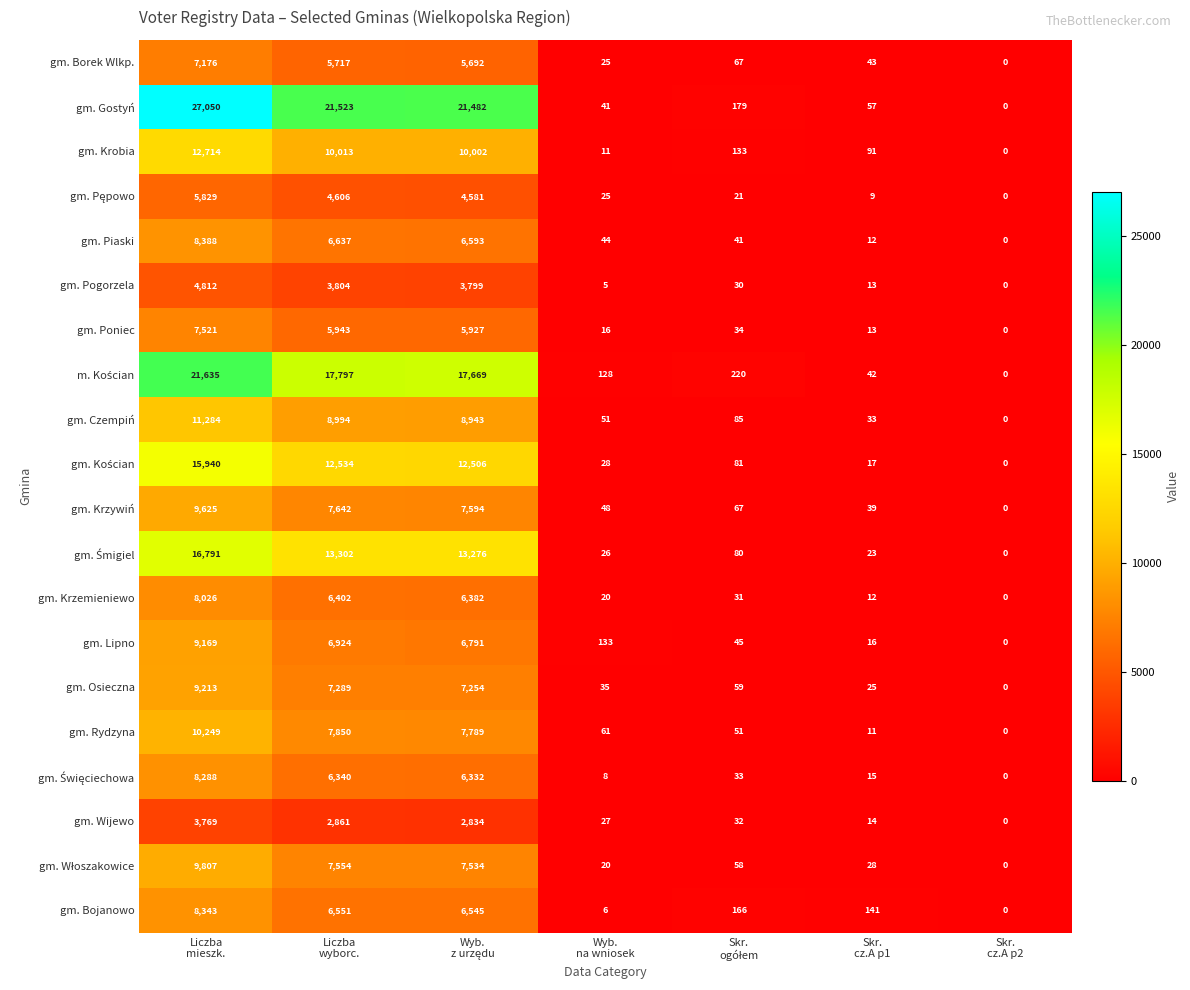

Which series has the widest spread of values?

gm. Gostyń